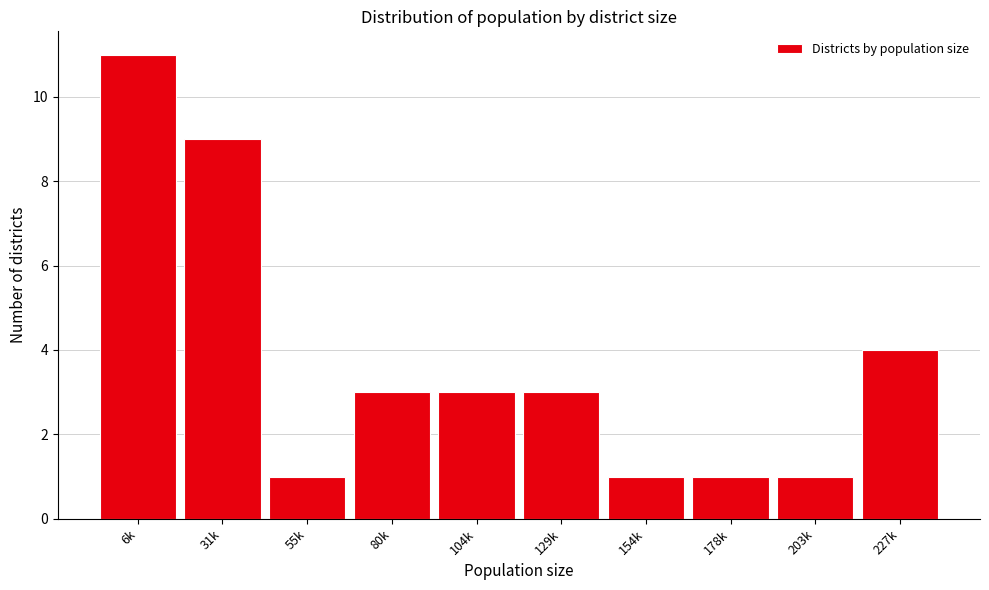

Reading left to right, extract all data points from this chart.

11	9	1	3	3	3	1	1	1	4